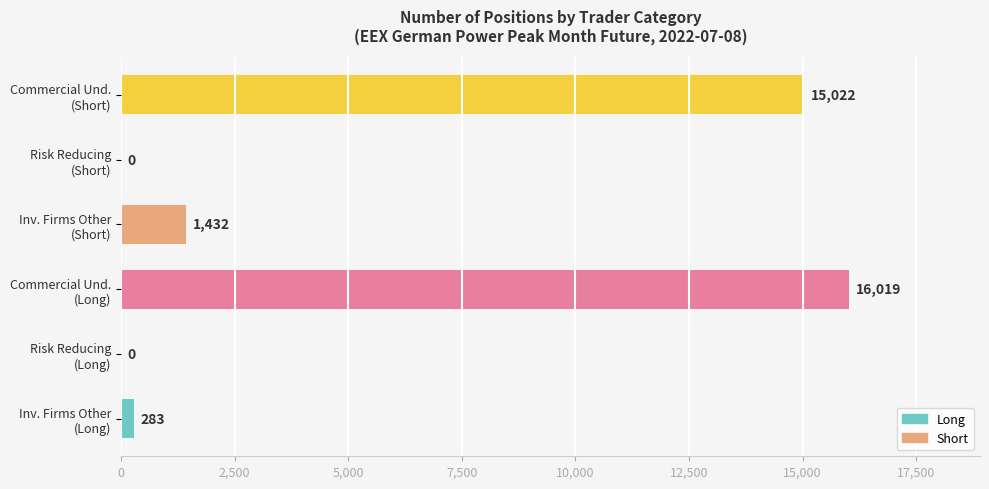

What is the greatest value displayed?

16019